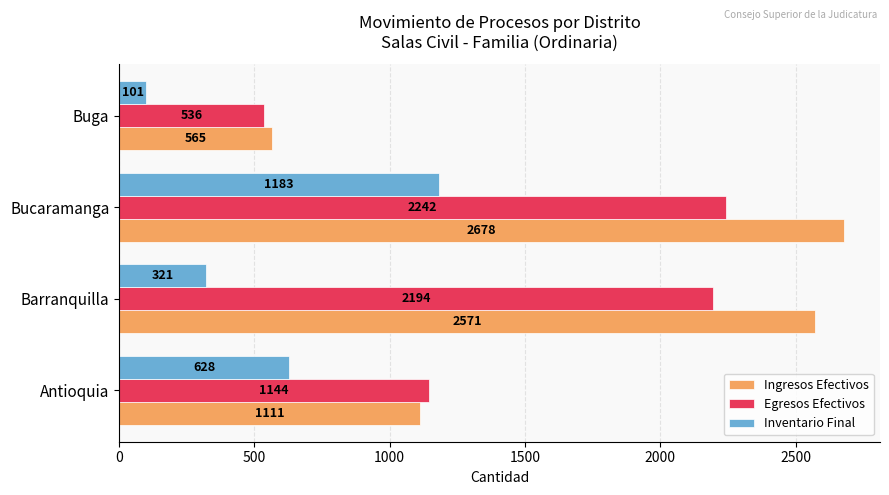

Is it true that Egresos Efectivos equals 536 at Buga?

True